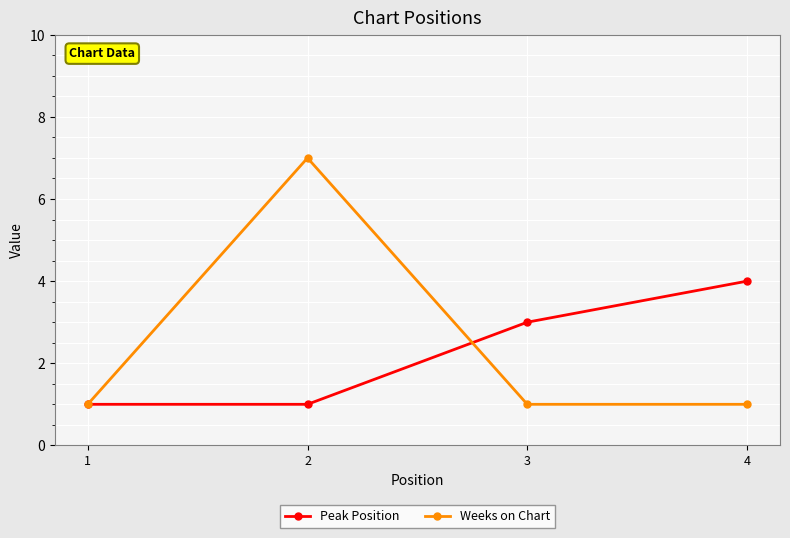

The value of Weeks on Chart at 3 is 2. True or false?

False